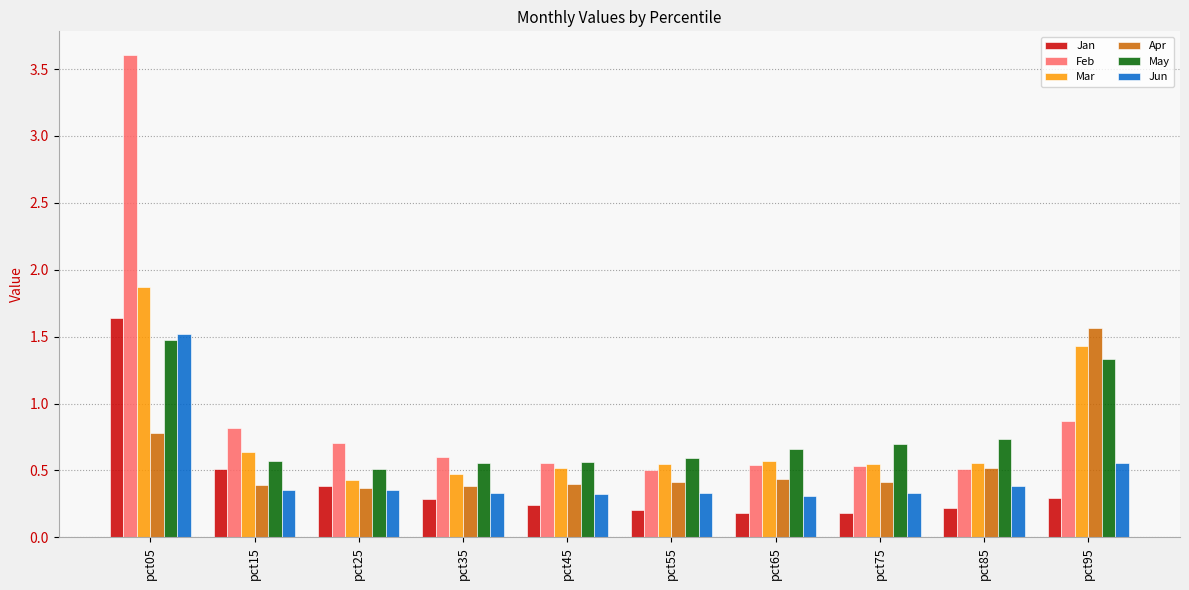

Between pct45 and pct75, which series saw the biggest shift?

May